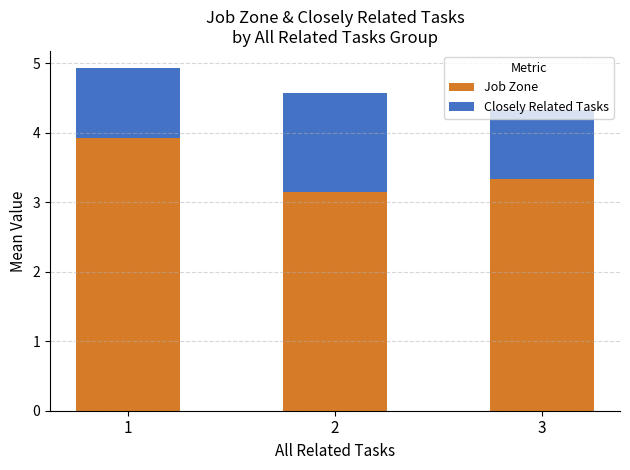

Is it true that Job Zone equals 3.1 at 2?

True